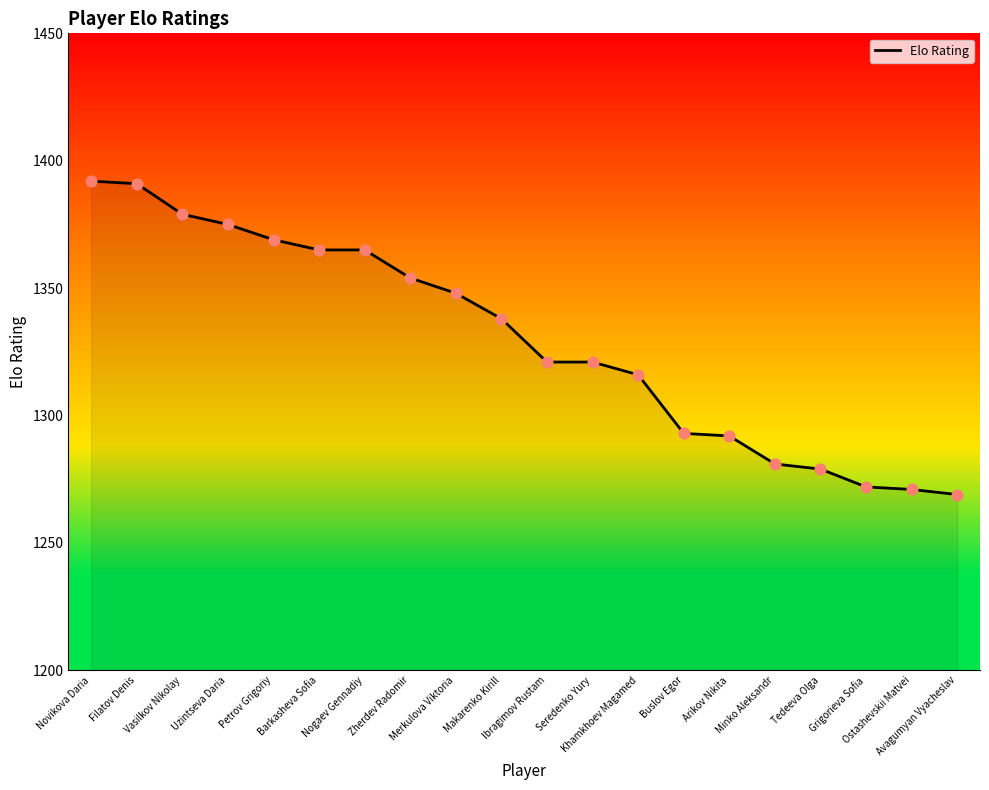

What is the ratio of the value at Ibragimov Rustam to the value at Minko Aleksandr?

1.0